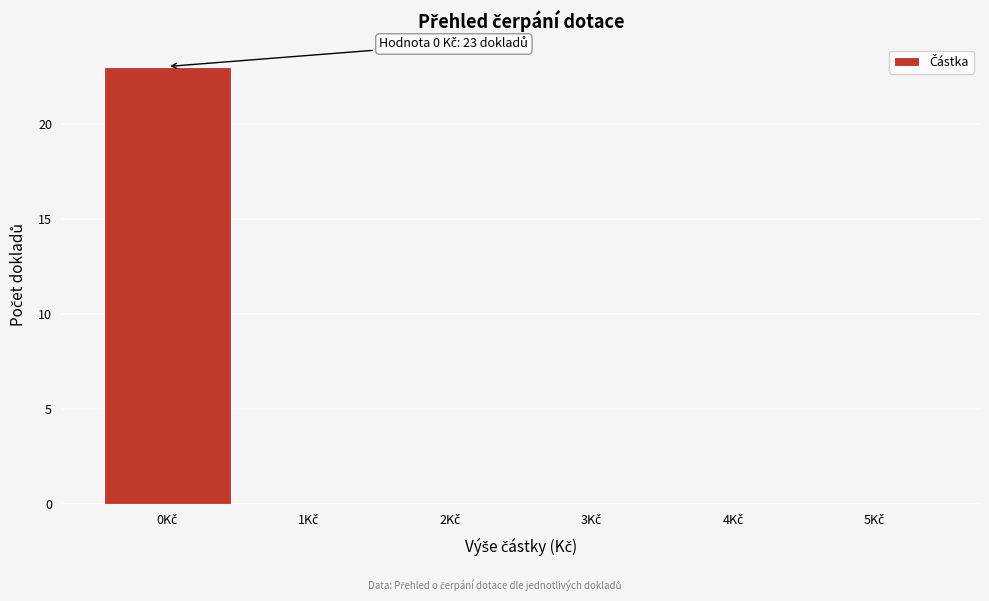

Over which range of the x-axis is the bar tallest?

-0.5 to 0.5